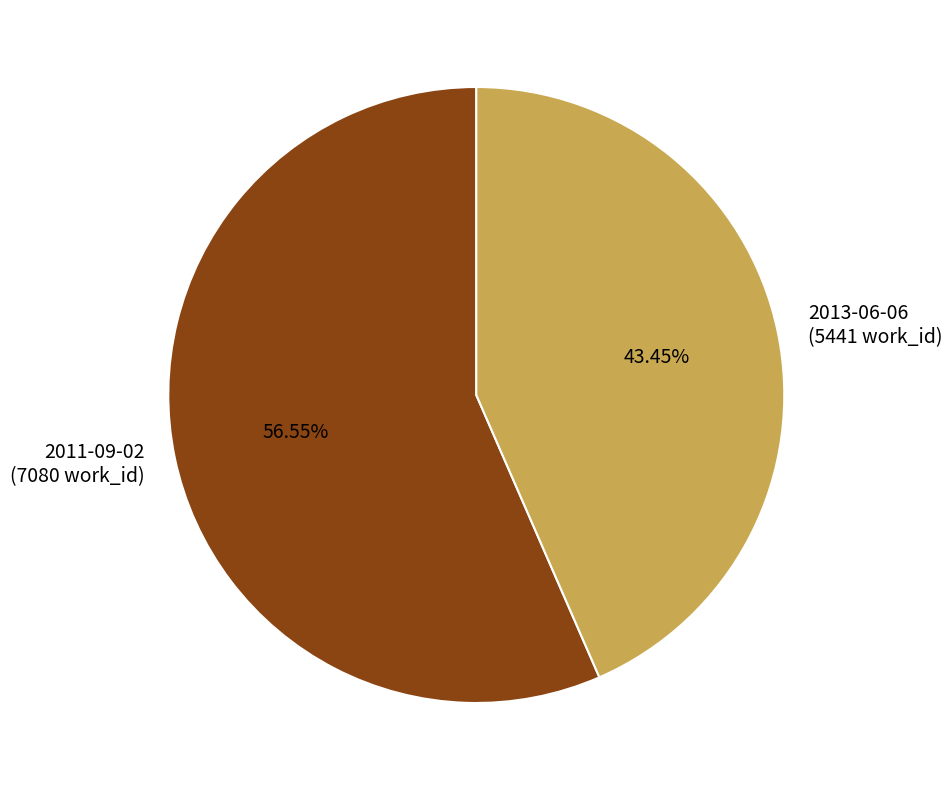

Rank the categories by value from highest to lowest.

2011-09-02, 2013-06-06